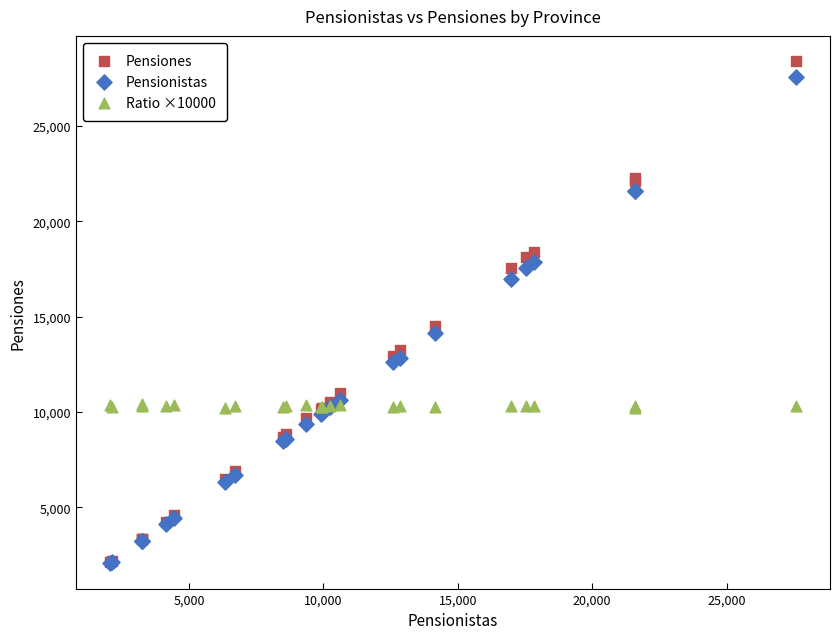

Which series has the largest Y range (max minus min)?

Pensiones